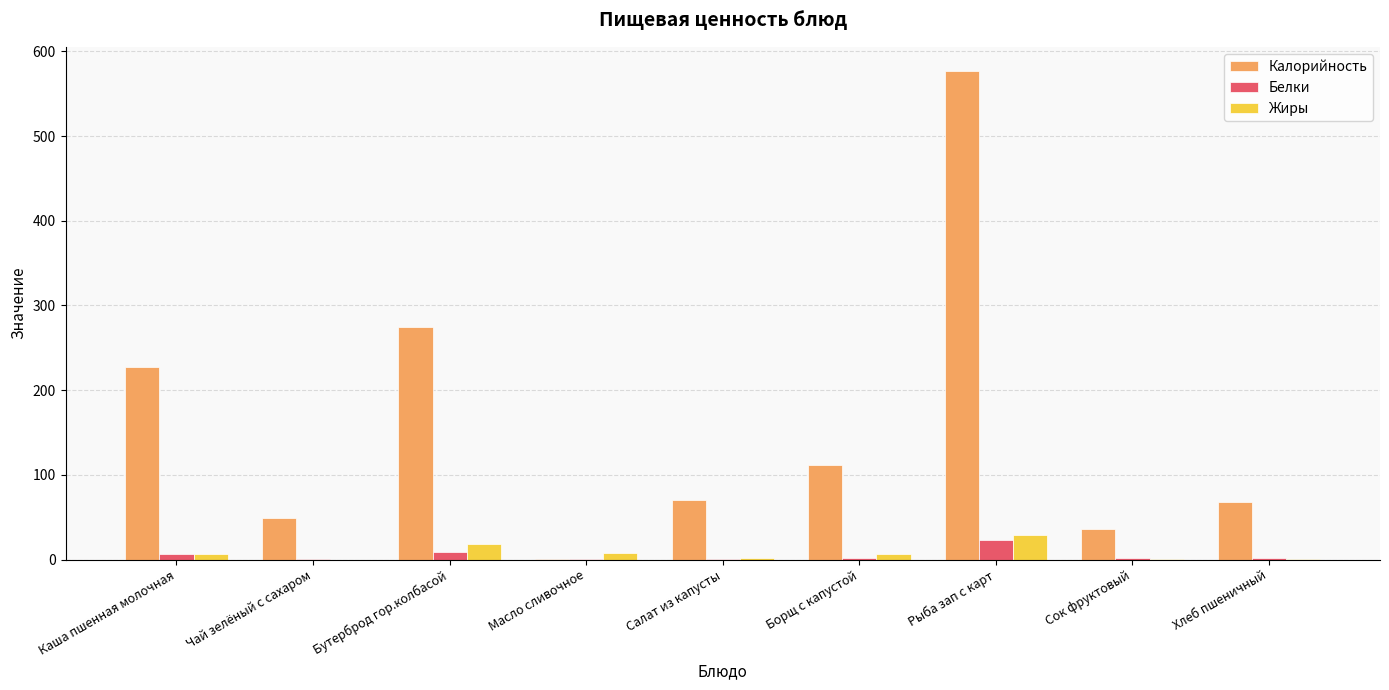

Read the Жиры value at Масло сливочное.

7.2